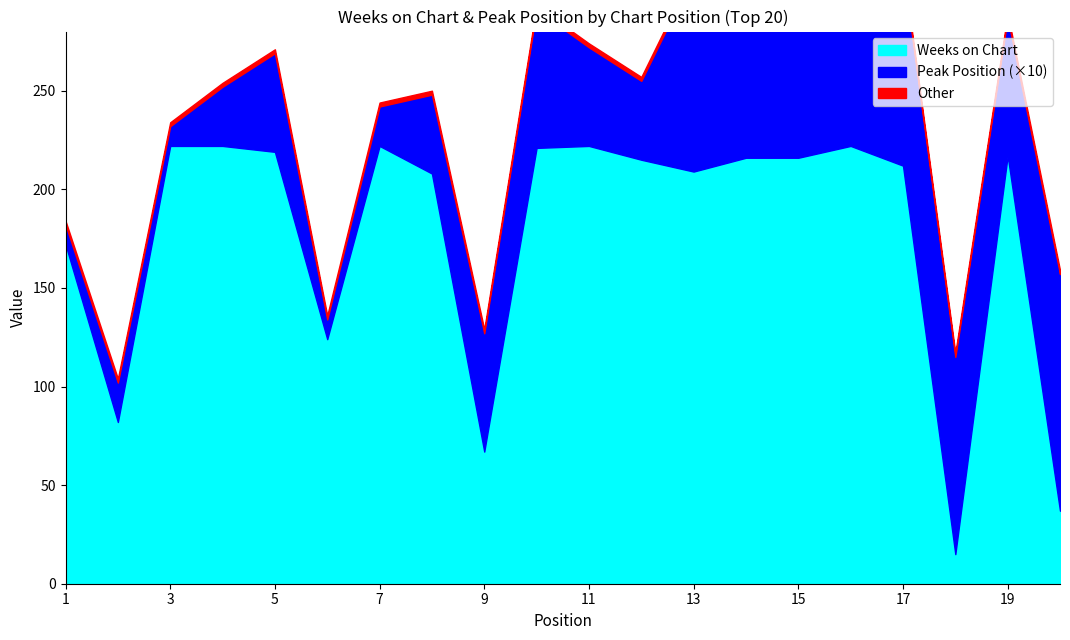

What is the value of the Peak Position point at the 4th from the left?

3